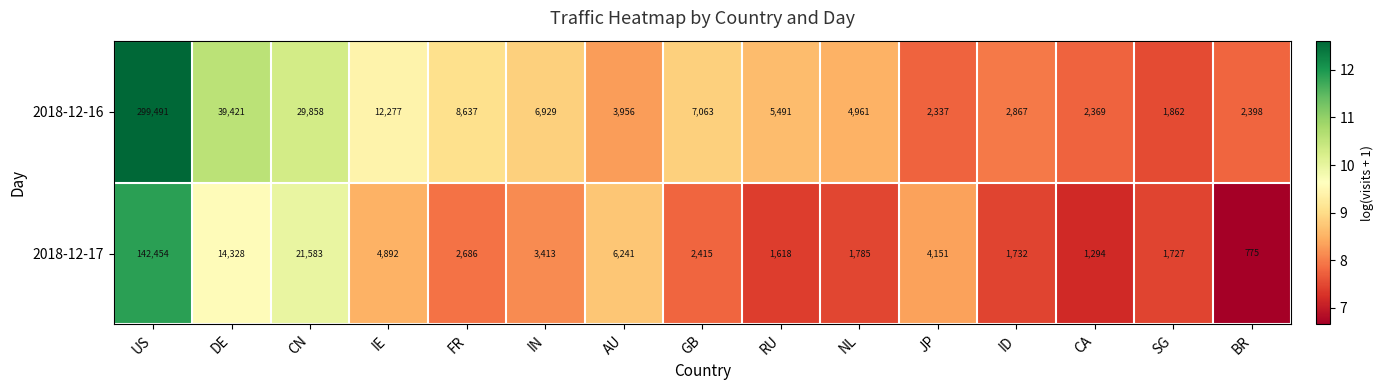

Reading right to left, what are all the values shown in this chart?

2018-12-16: BR=2398	SG=1862	CA=2369	ID=2867	JP=2337	NL=4961	RU=5491	GB=7063	AU=3956	IN=6929	FR=8637	IE=12277	CN=29858	DE=39421	US=299491
2018-12-17: BR=775	SG=1727	CA=1294	ID=1732	JP=4151	NL=1785	RU=1618	GB=2415	AU=6241	IN=3413	FR=2686	IE=4892	CN=21583	DE=14328	US=142454